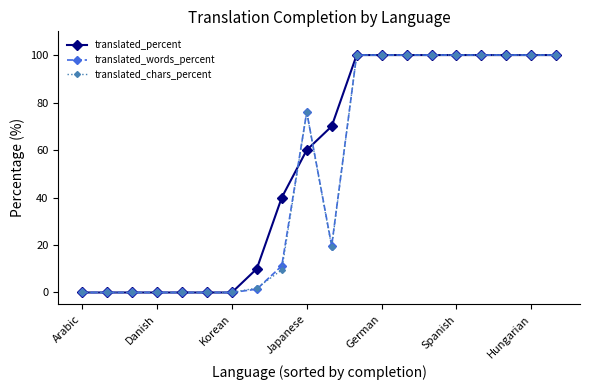

Which series has the largest total across all categories?

translated_percent